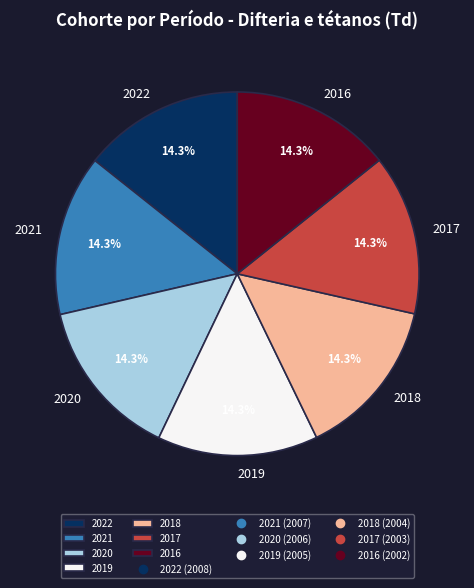

Do 2019 and 2021 together represent more than half of the pie?

No